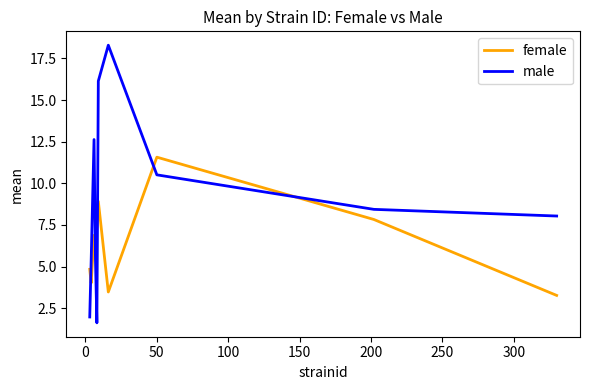

What is the difference between the maximum and minimum values in the male series?

16.7